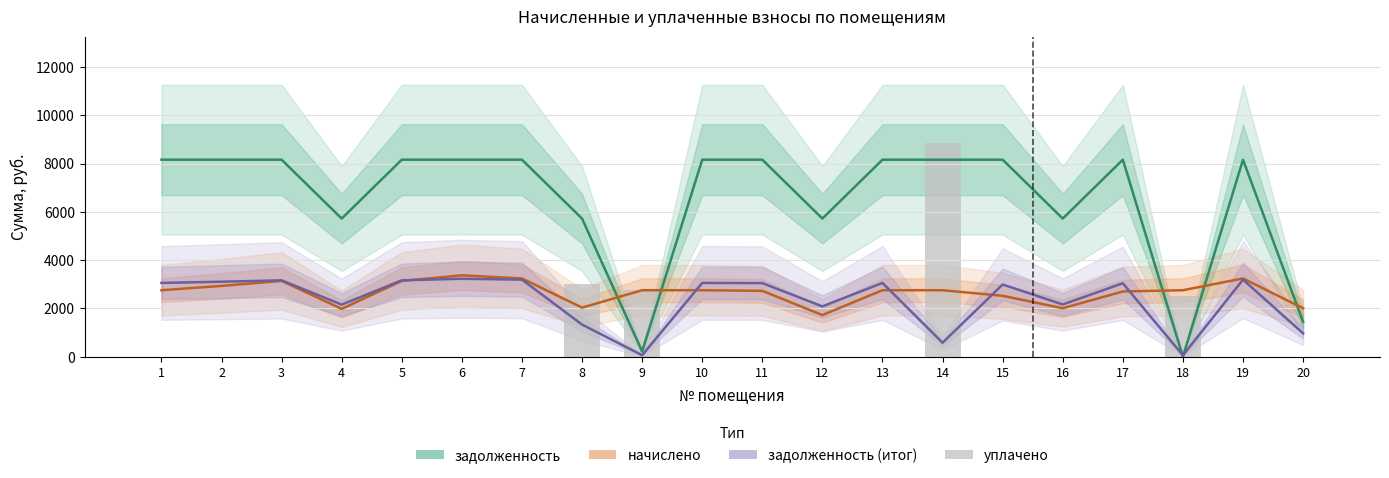

Reading left to right, list all the values displayed in this chart.

задолженность: 8160.0	8160.0	8160.0	5721.6	8160.0	8160.0	8160.0	5721.6	219.0	8160.0	8160.0	5721.6	8160.0	8160.0	8160.0	5721.6	8160.0	0.0	8160.0	1448.3
начислено: 2754.0	2933.8	3139.2	1982.4	3139.2	3370.3	3241.9	2033.8	2754.0	2754.0	2728.3	1725.6	2754.0	2754.0	2522.9	2008.1	2702.6	2754.0	3241.9	2008.1
задолженность (итог, ×0.28): 3055.9	3106.3	3163.8	2157.1	3163.8	3228.5	3192.5	1331.5	62.3	3055.9	3048.7	2085.2	3055.9	578.3	2991.2	2164.3	3041.5	56.6	3192.5	967.8
уплачено: 0.0	0.0	0.0	0.0	0.0	0.0	0.0	3000.0	2750.5	0.0	0.0	0.0	0.0	8848.5	0.0	0.0	0.0	2524.7	0.0	0.0